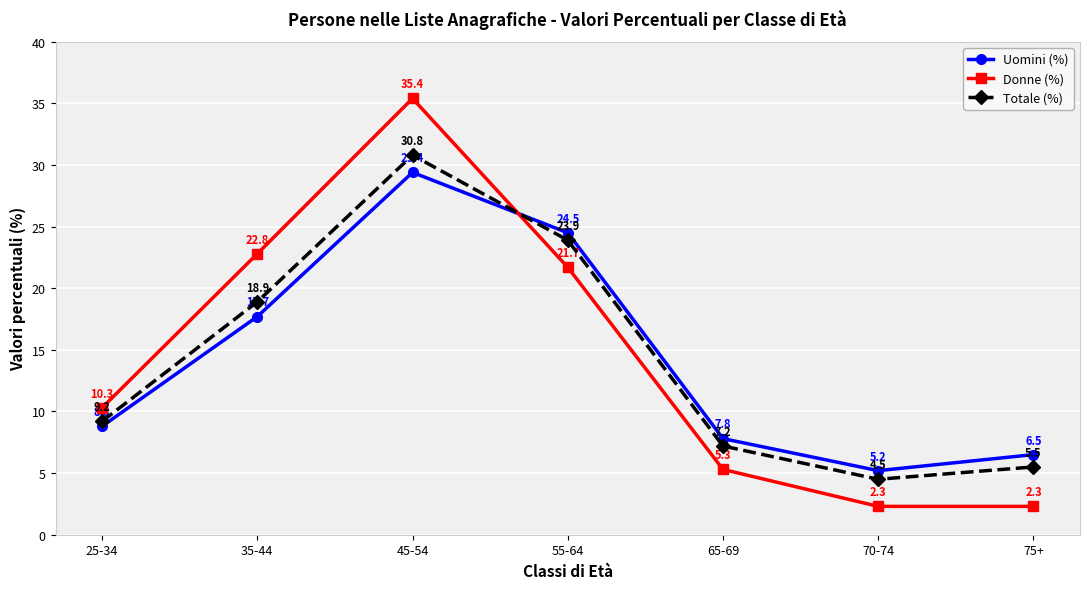

What is the label of the 4th point from the right?

55-64